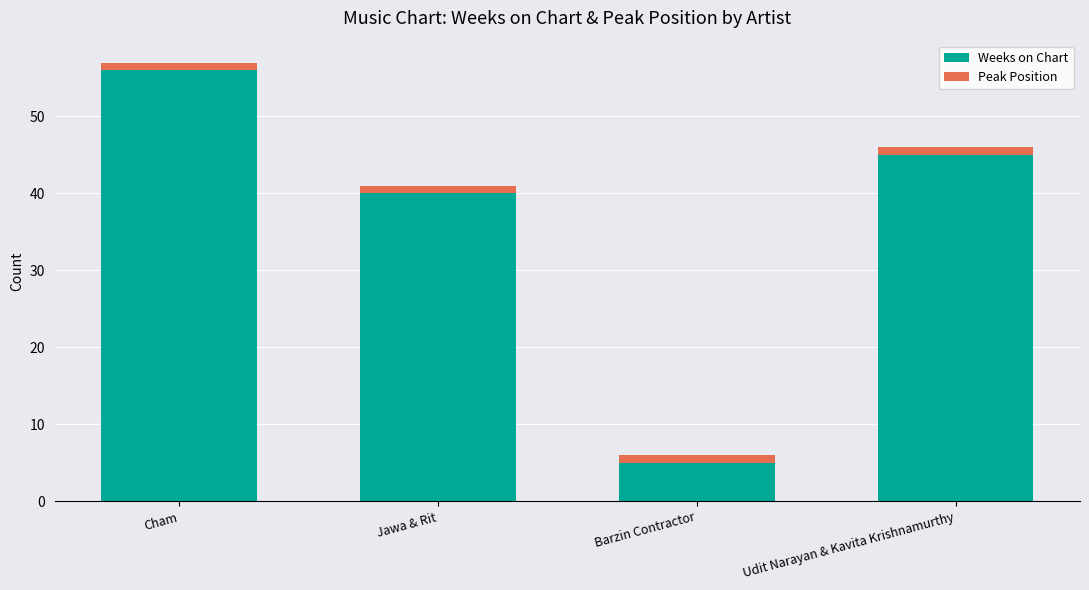

What is the sum of all Weeks on Chart values?

146